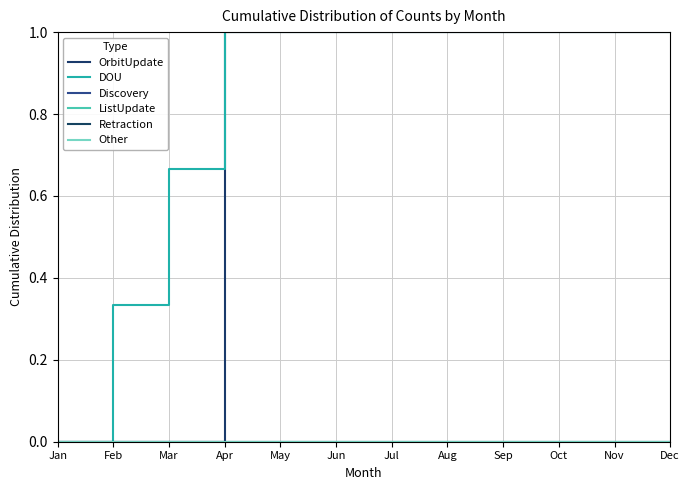

At which category does the chart reach its minimum across all series?

Jan